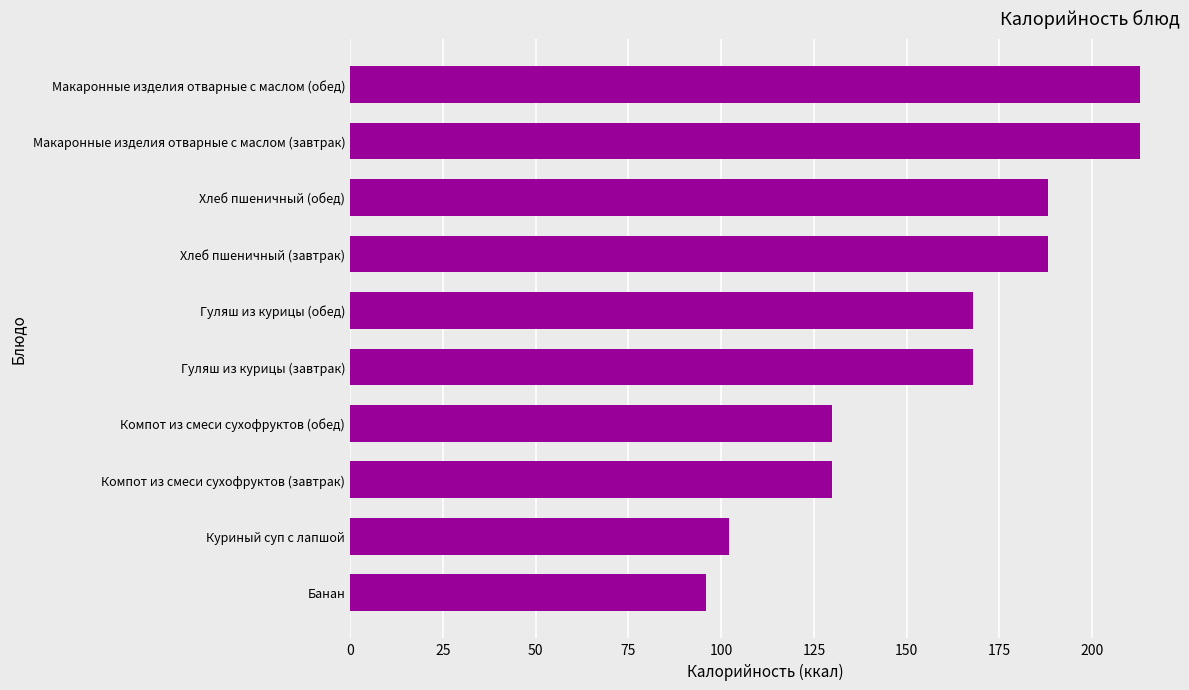

Does the chart contain any negative values?

No